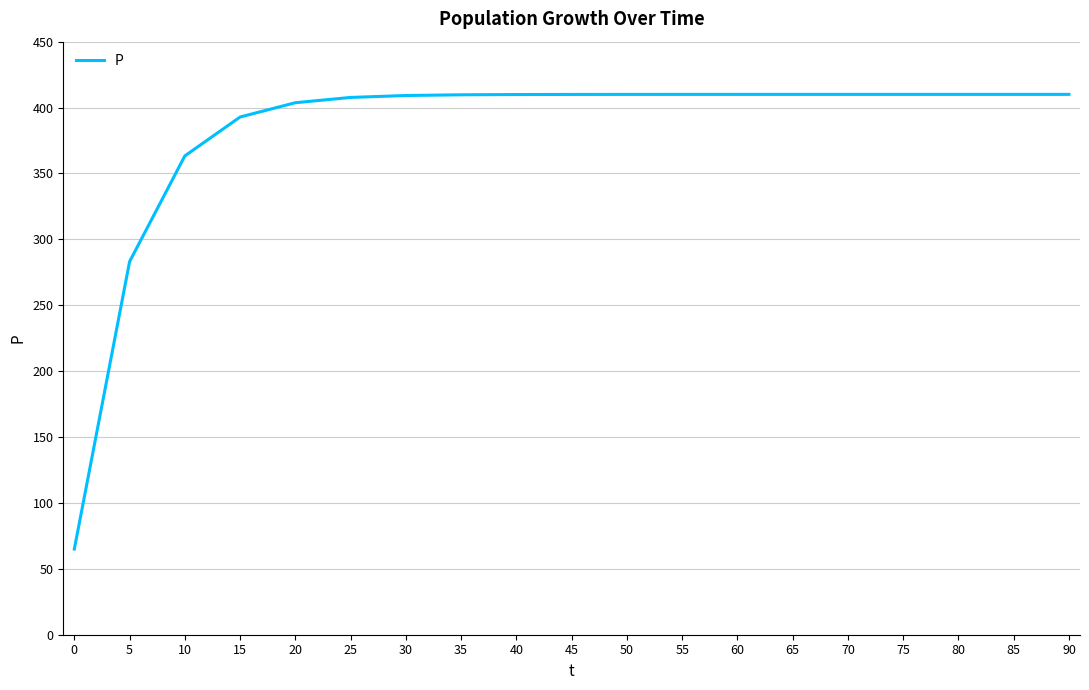

What is the difference between the values at 5 and 40?

126.8